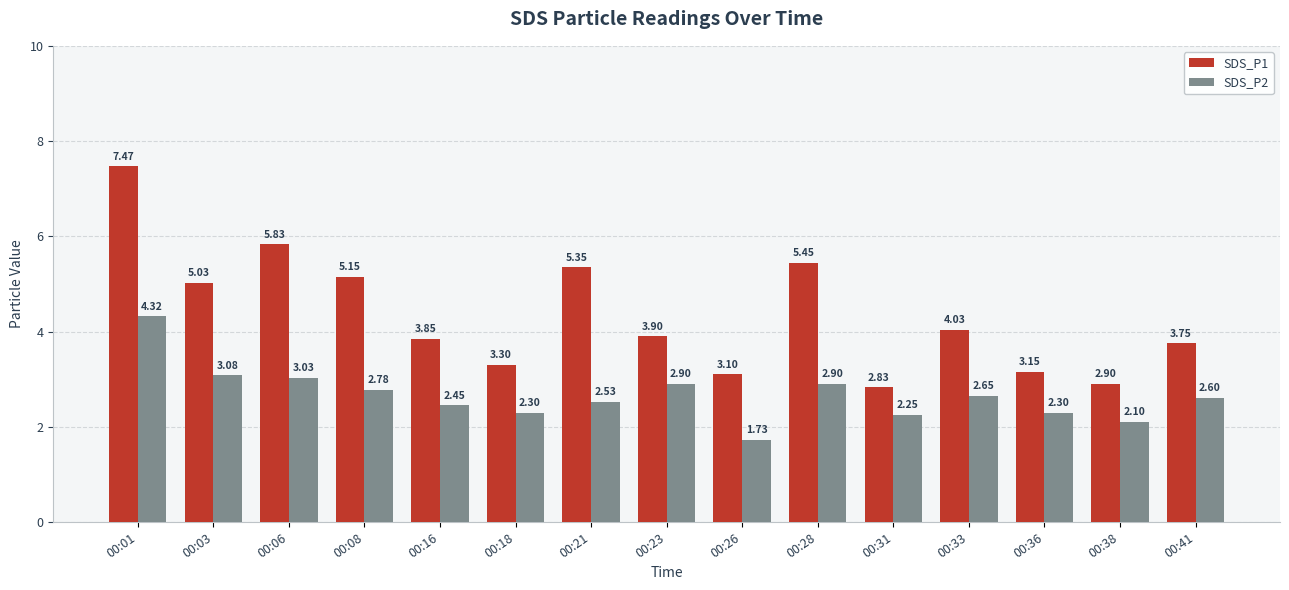

How many bars are there in each group?

2